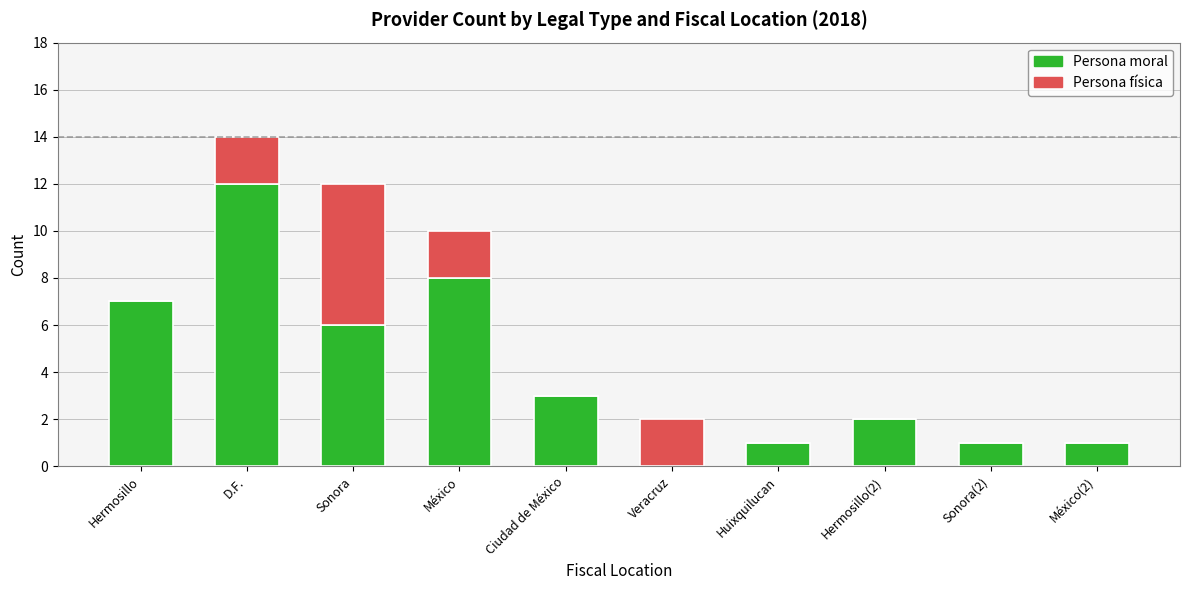

What is the maximum value for Persona moral?

12